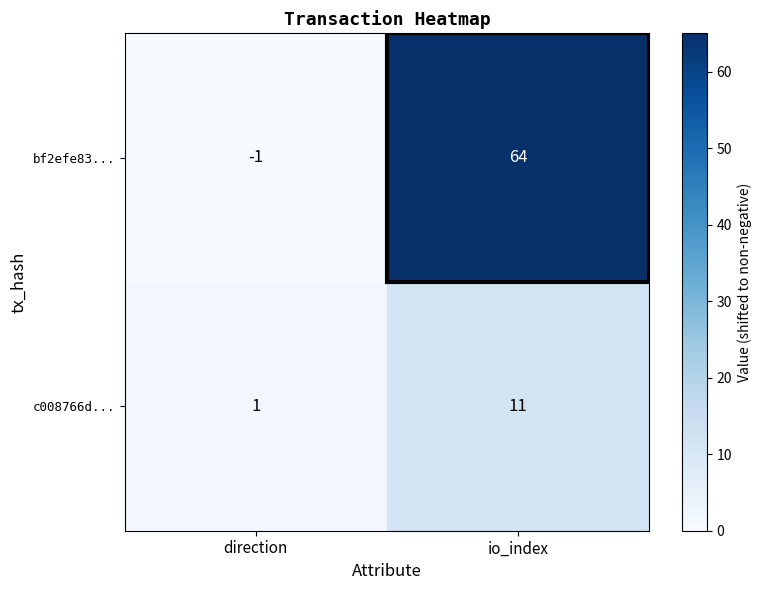

What is the sum of all bf2efe83... values?

63